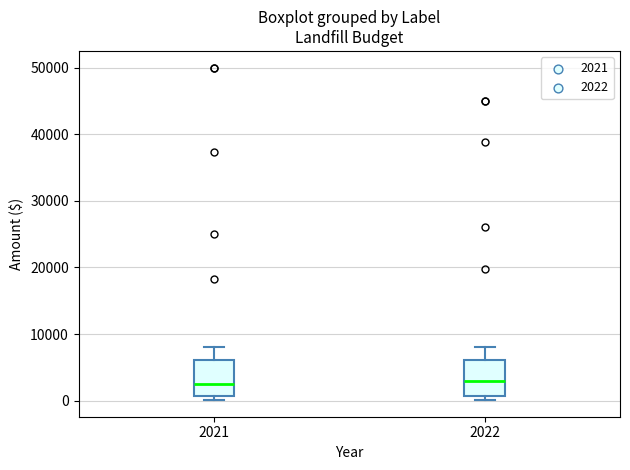

Reading left to right, read every box against the y-axis: the position of its median line, the range the box covers, and the ends of its whiskers. The values are not printed on the chart, so give them approximately, as read against the axis.

2021: median 3000, box 1000 to 6000, whiskers 0 to 8000
2022: median 3000, box 1000 to 6000, whiskers 0 to 8000